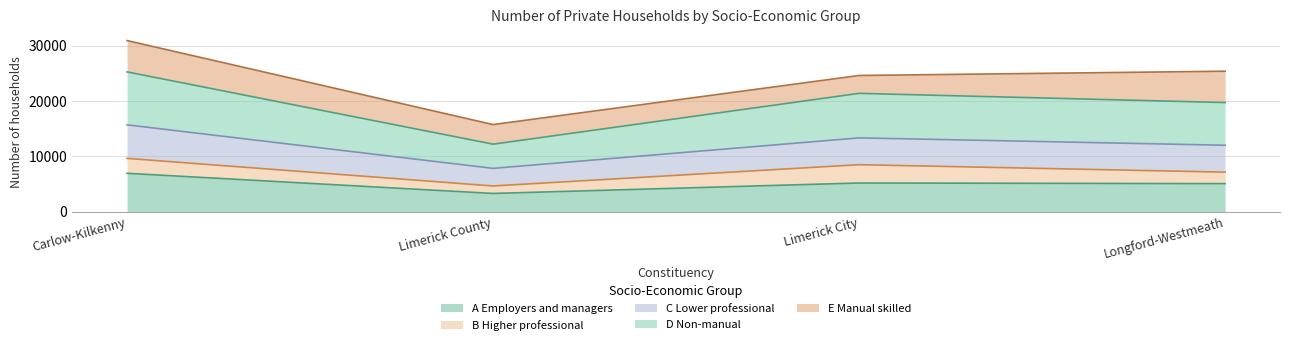

What position from the right is Carlow-Kilkenny?

4